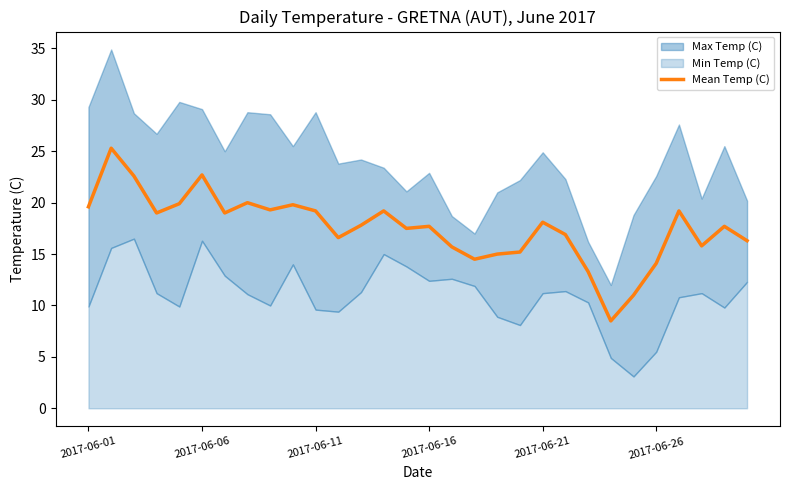

How many data points are less than 17?

12